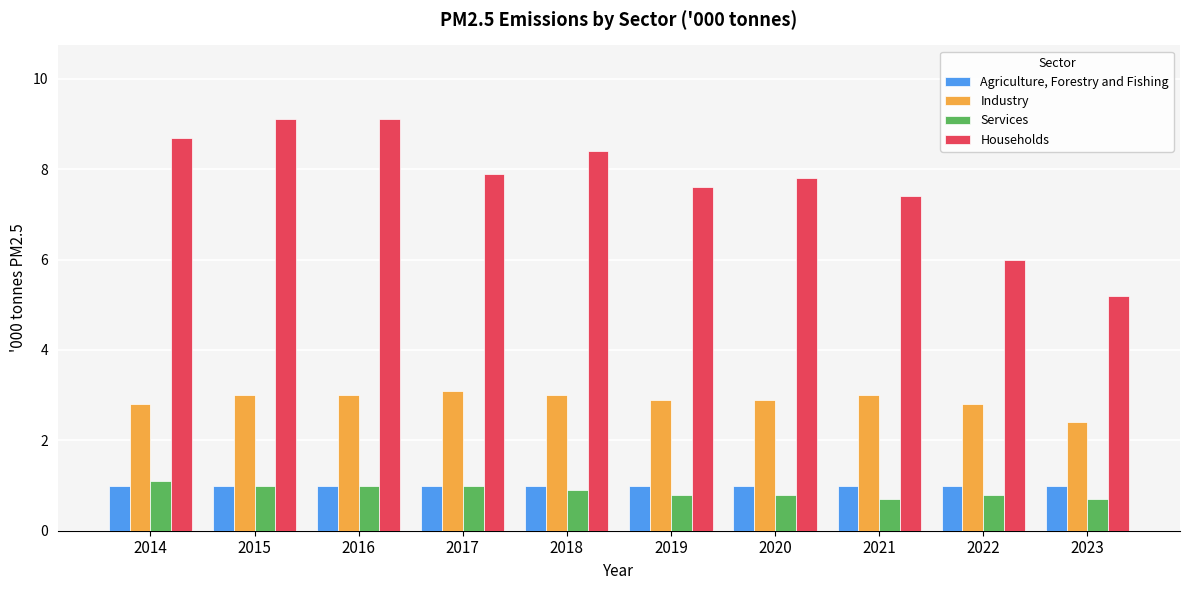

What is the difference between the maximum and minimum values in the Households series?

3.9